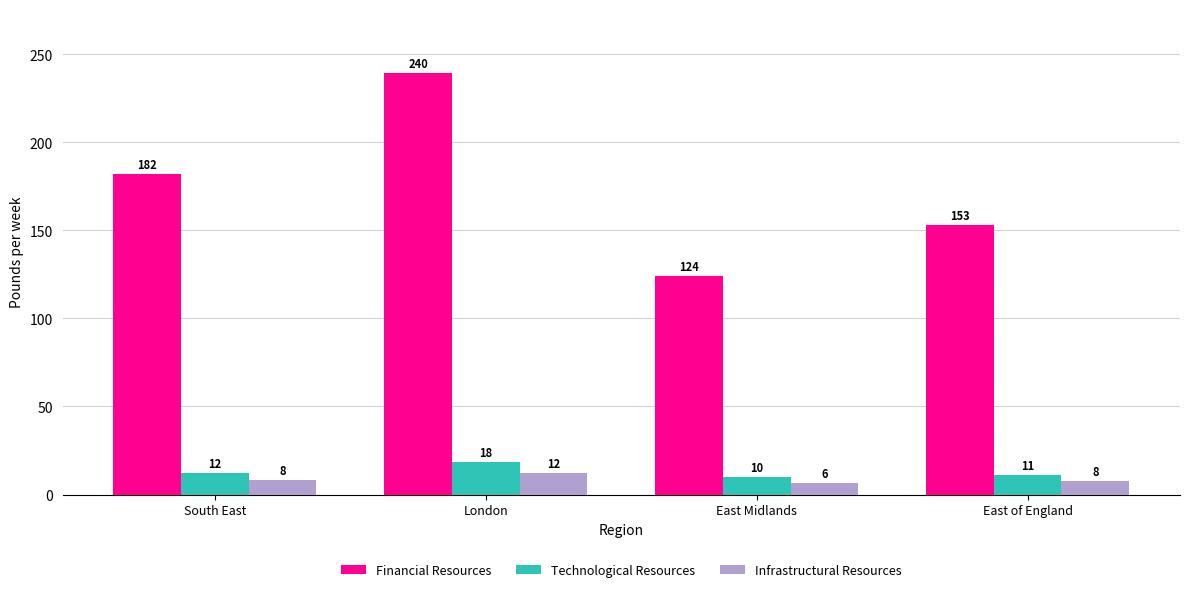

What is the sum of all Financial Resources values?

699.0